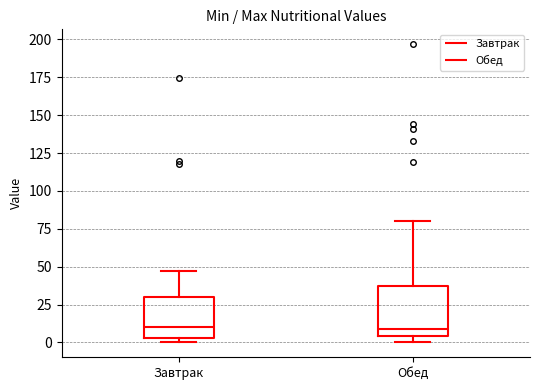

Where is the lower edge of the box for Обед on the y-axis? The values are not printed on the chart, so give them approximately, as read against the axis.

5